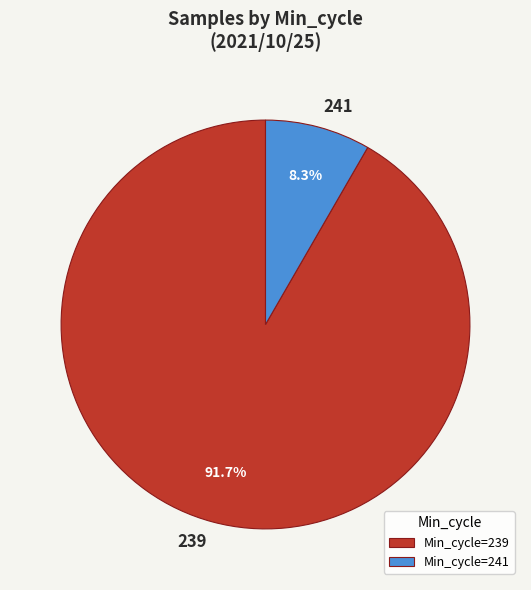

How many slices are in this pie chart?

2